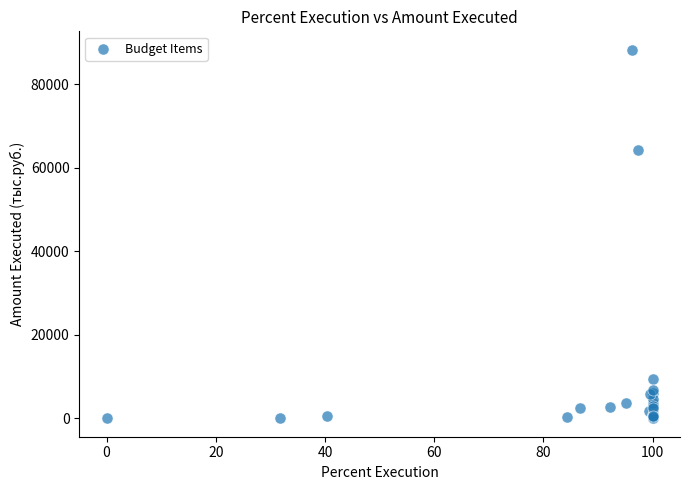

What Y value in the scatter plot is closest to 44098?

64134.7